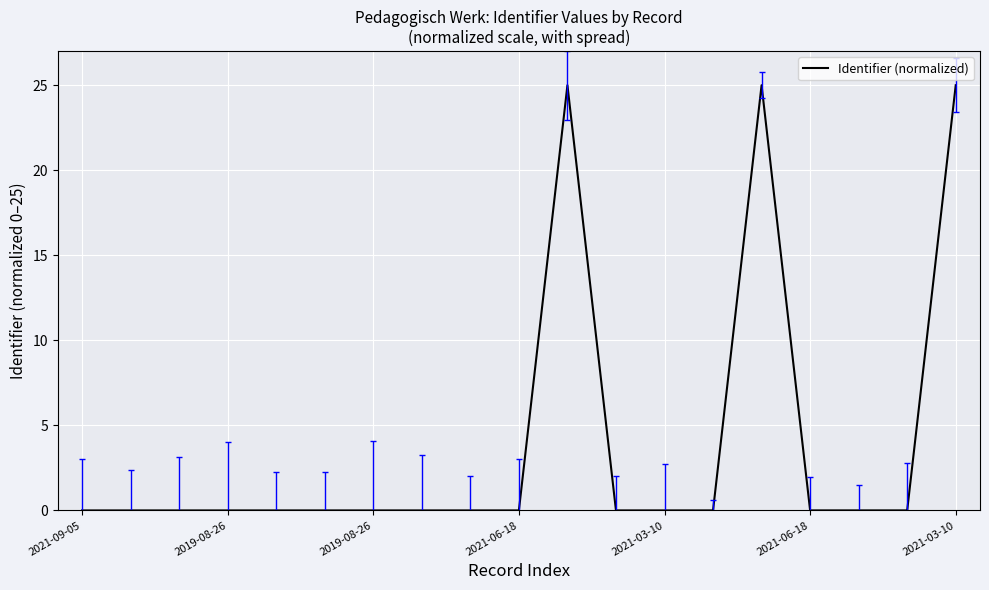

How many distinct data groups are displayed?

1